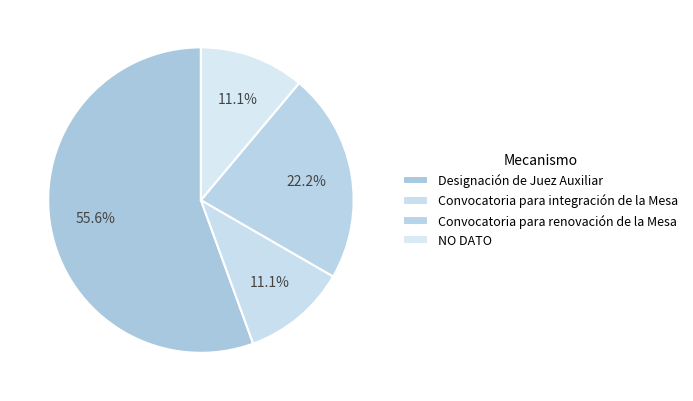

To the nearest percent, what portion does Convocatoria para integración de la Mesa represent?

11%